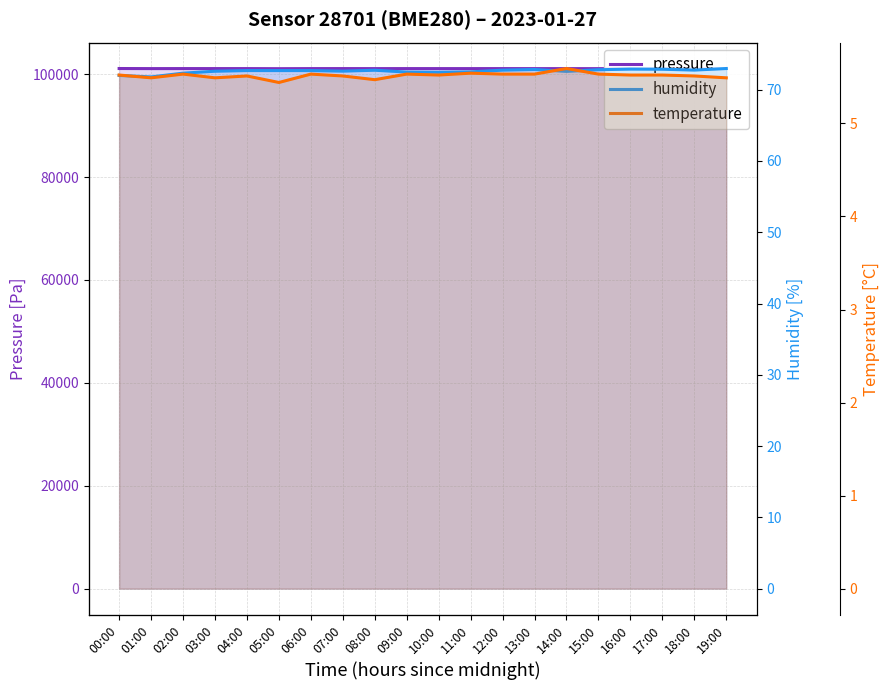

What is the minimum value for humidity?

71.8